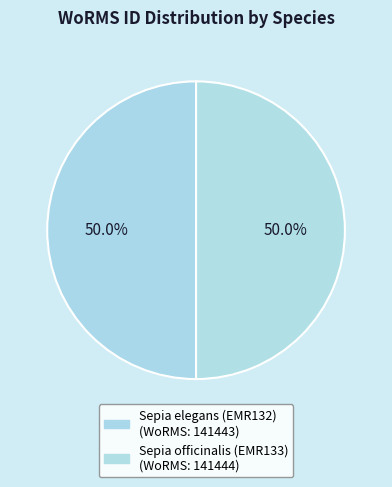

What is the smallest slice in the pie chart?

Sepia elegans (EMR132)